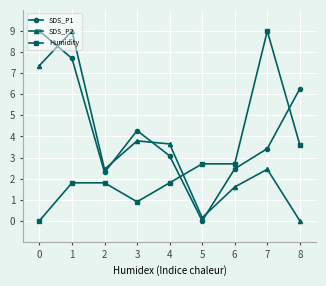

How many values in the SDS_P2 series exceed 2?

6